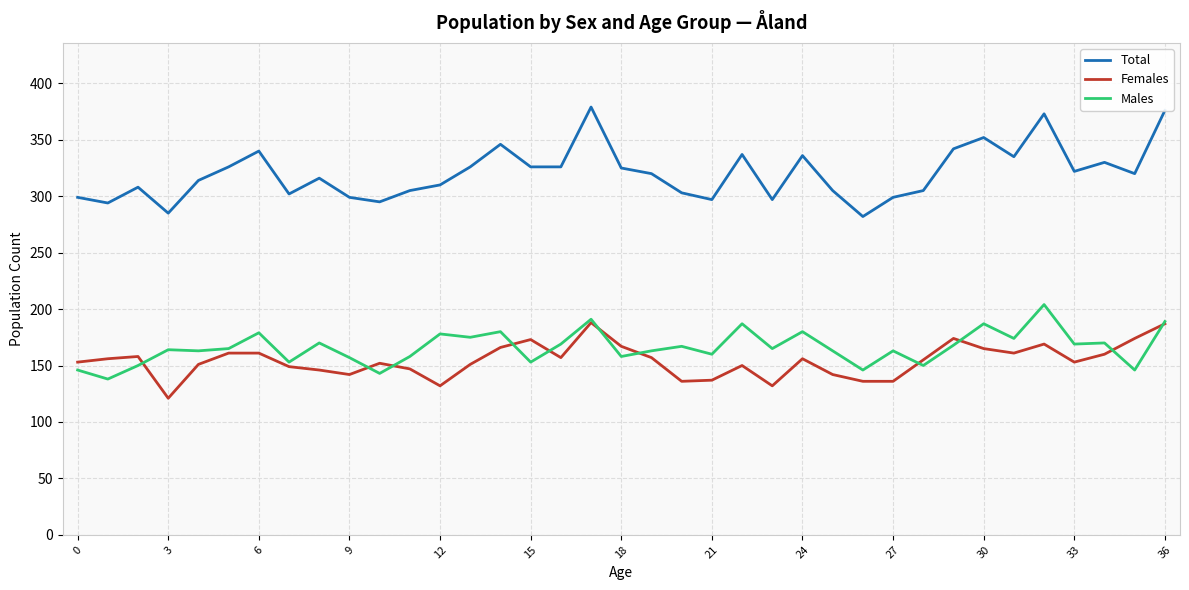

True or false: Females and Total intersect in this chart.

False